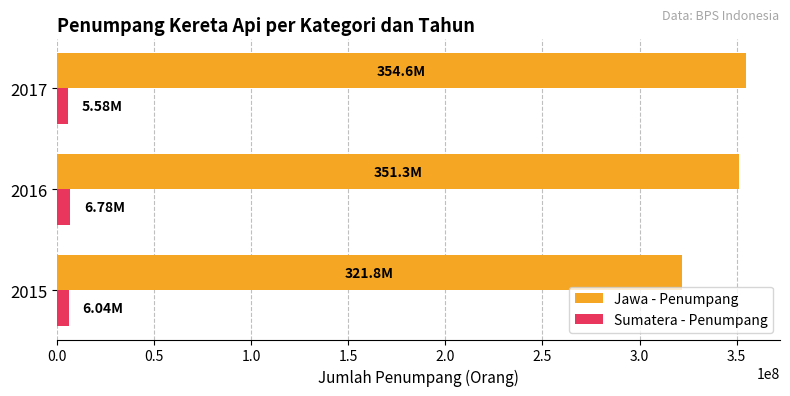

Which series has the largest range (max minus min)?

Jawa - Penumpang